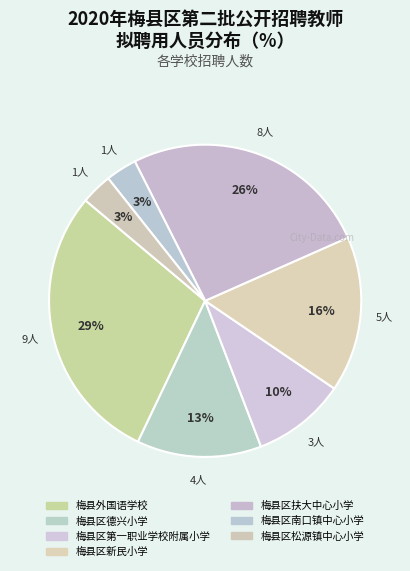

How many slices are in this pie chart?

7